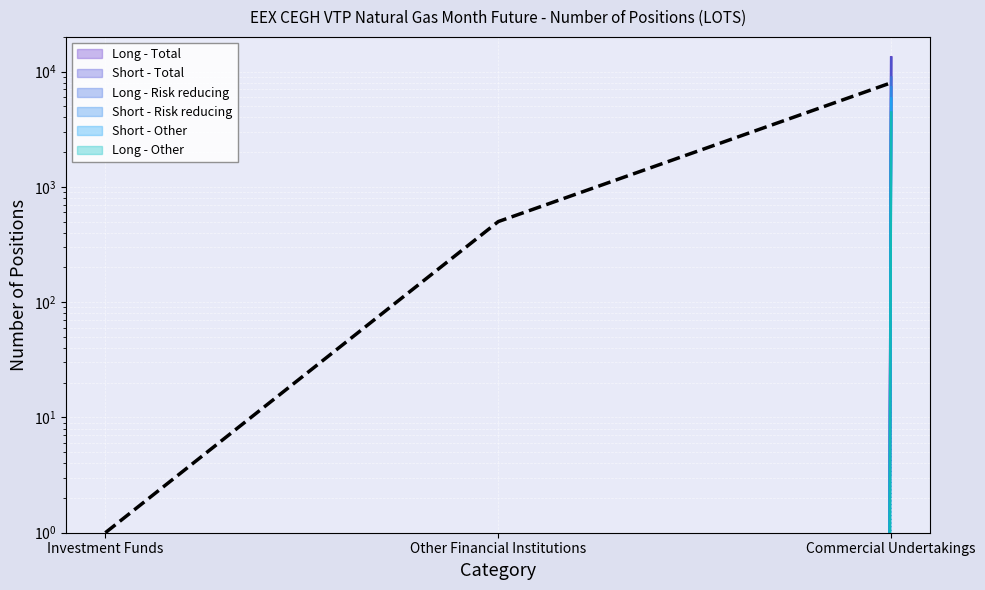

How many values are below 500?

1